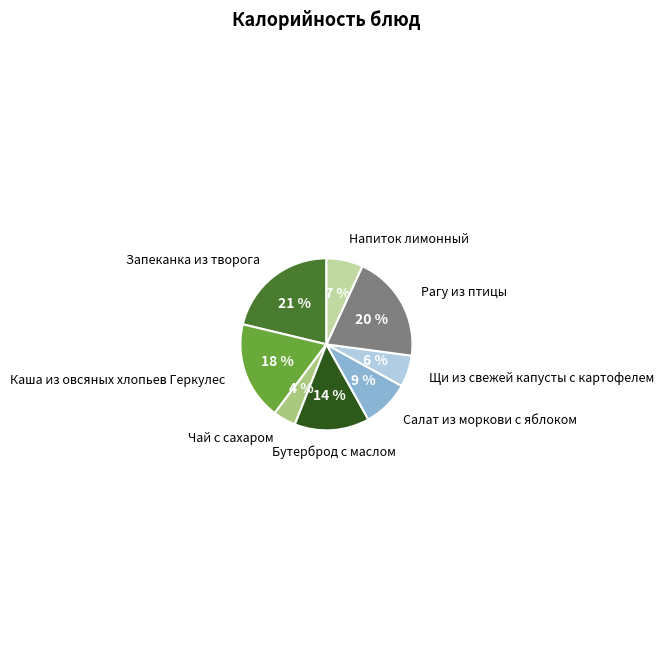

Which slice is the largest?

Запеканка из творога